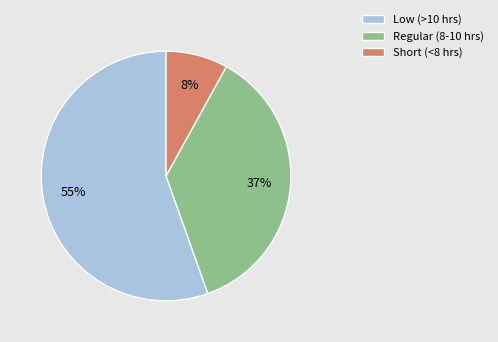

Combined, do Low (>10 hrs) and Short (<8 hrs) account for over 50%?

Yes